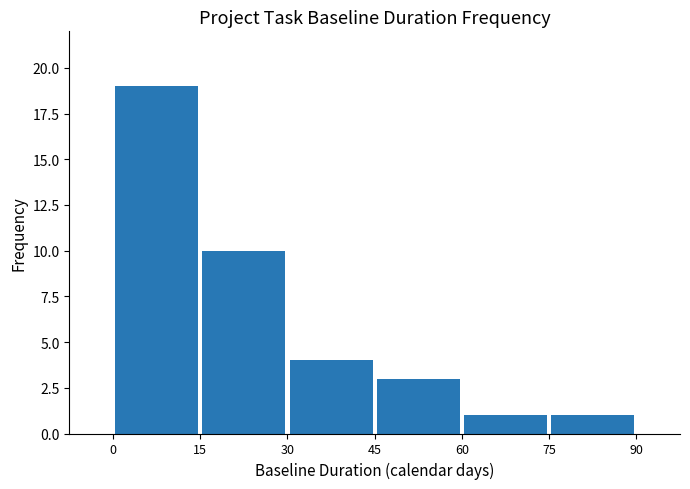

What is the sum of all values?

38